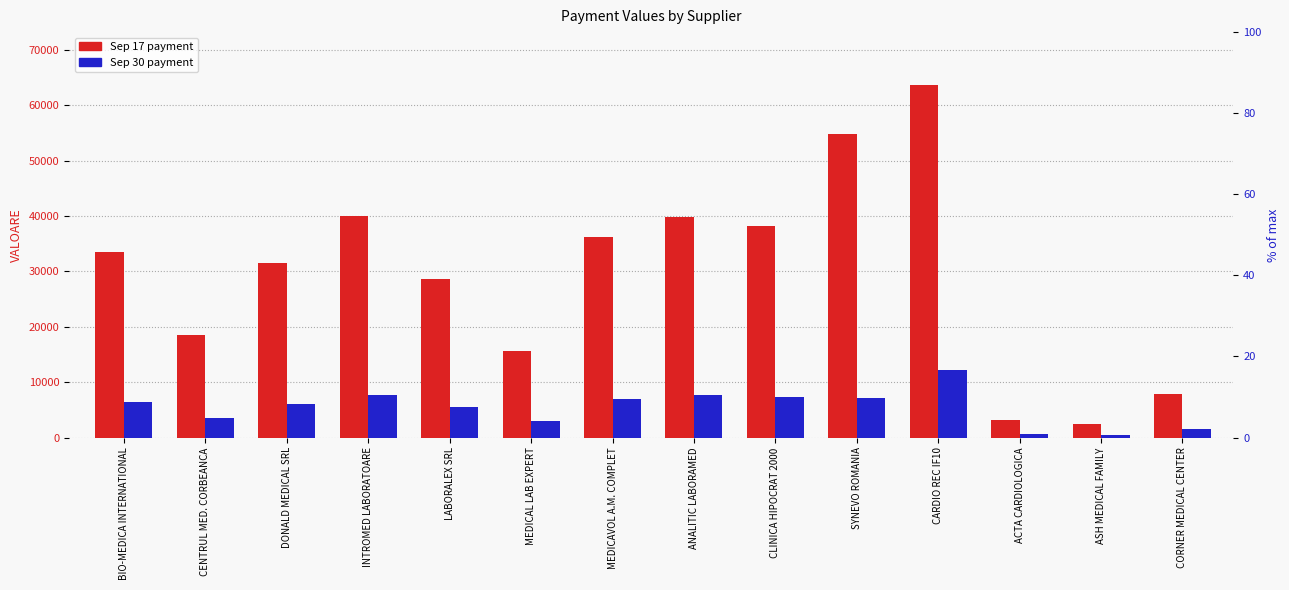

At which category is the sum across all series the highest?

CARDIO REC IF10